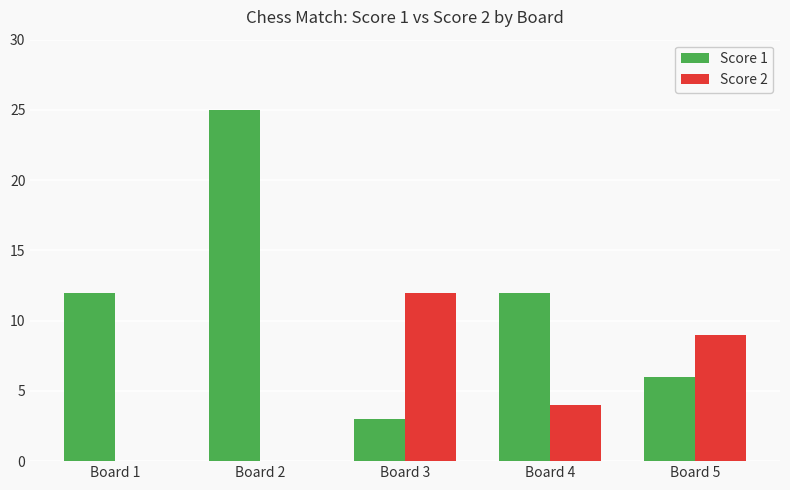

Reading right to left, list all the values displayed in this chart.

Score 1: 6	12	3	25	12
Score 2: 9	4	12	0	0